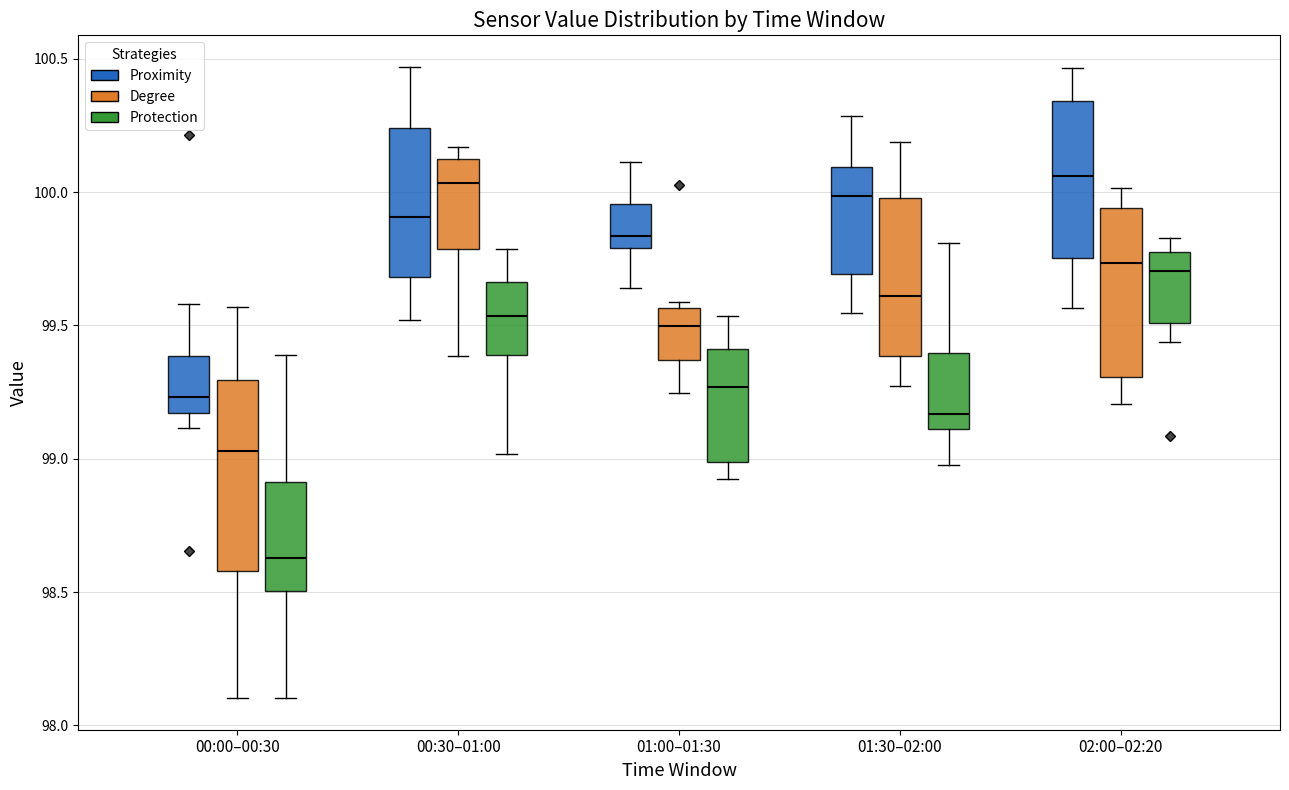

Comparing the boxes themselves (not the whiskers), which one is the tallest?

00:00–00:30 (Degree)